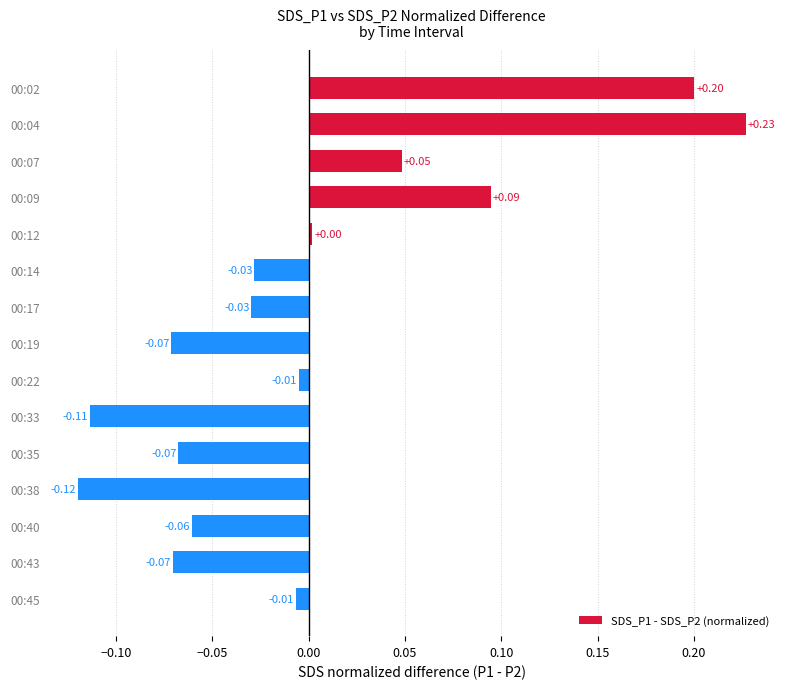

Between 00:43 and 00:40, which is larger?

00:40